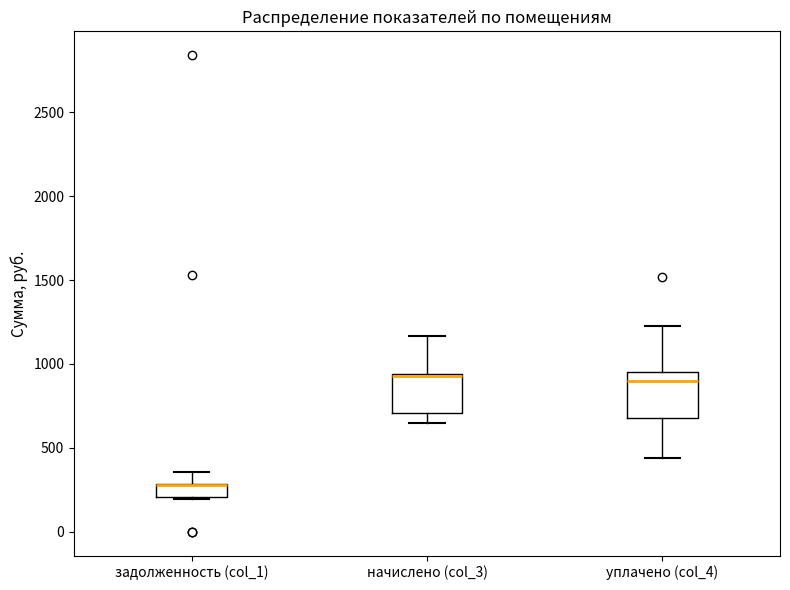

Where does the upper whisker of the box for задолженность (col_1) end on the y-axis? The values are not printed on the chart, so give them approximately, as read against the axis.

350